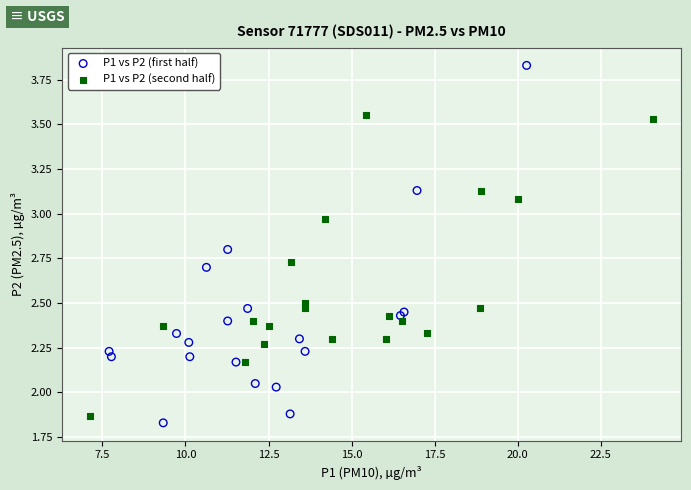

Which series reaches the maximum Y coordinate?

P1 vs P2 (first half)